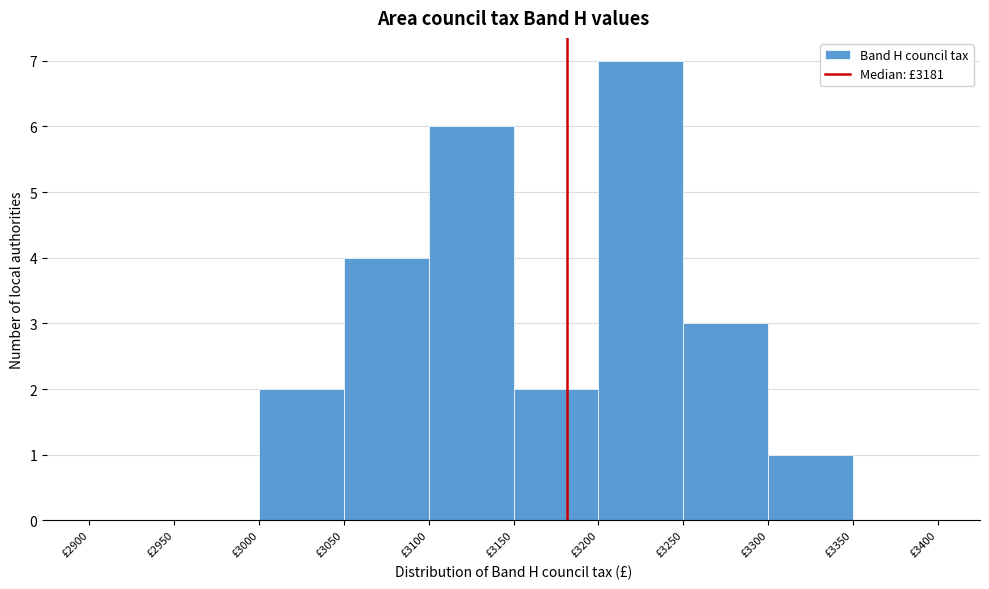

Over which range of the x-axis is the bar tallest?

3200 to 3250